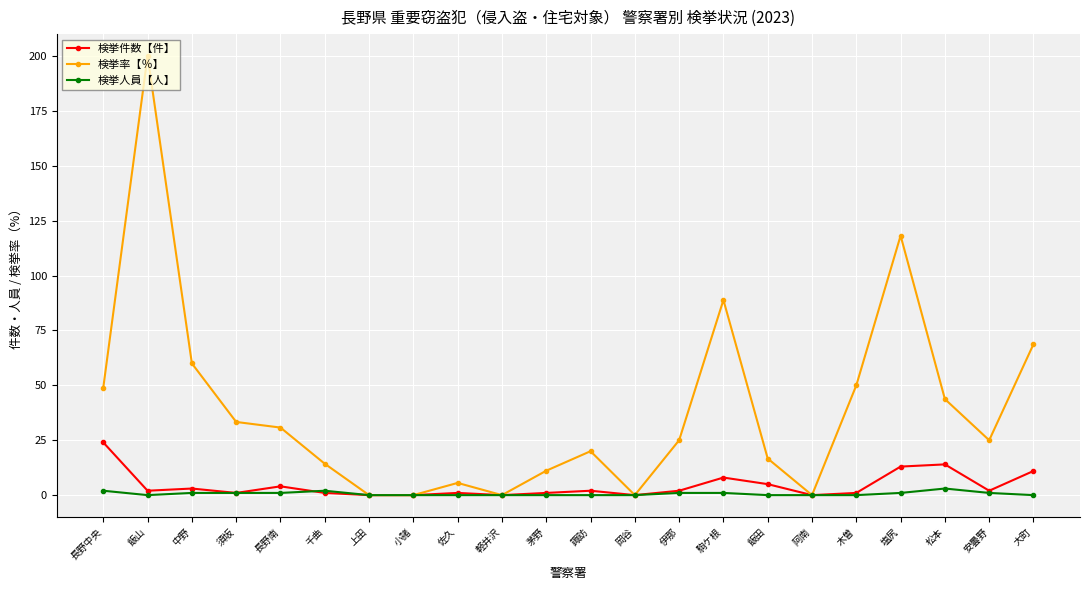

The value of 検挙率【％】 at 阿南 is -108.5. True or false?

False